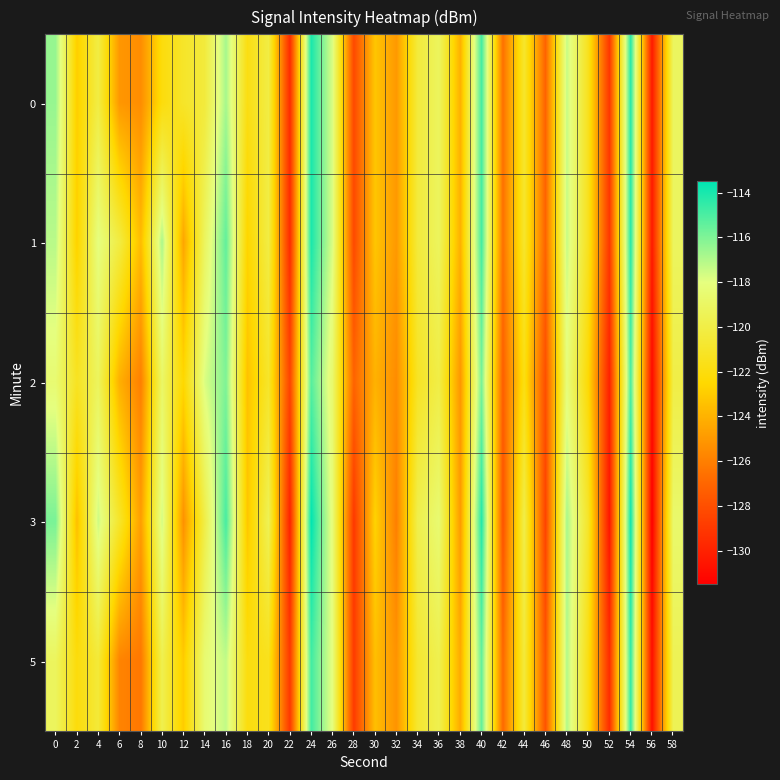

What is the smallest value displayed?

-131.5